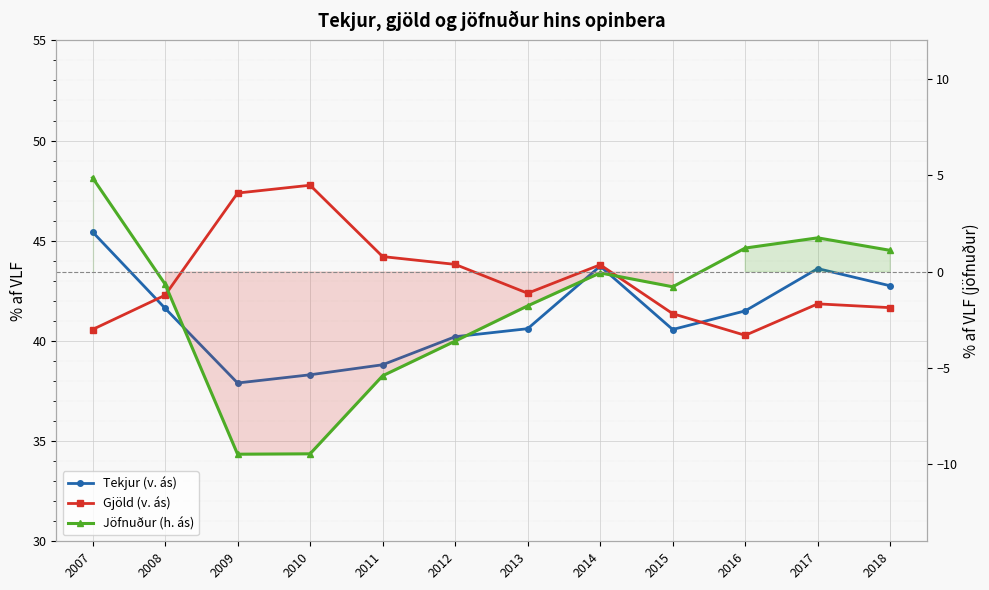

What is the value of the Jöfnuður (h. ás) point at the 3rd from the left?

-9.5